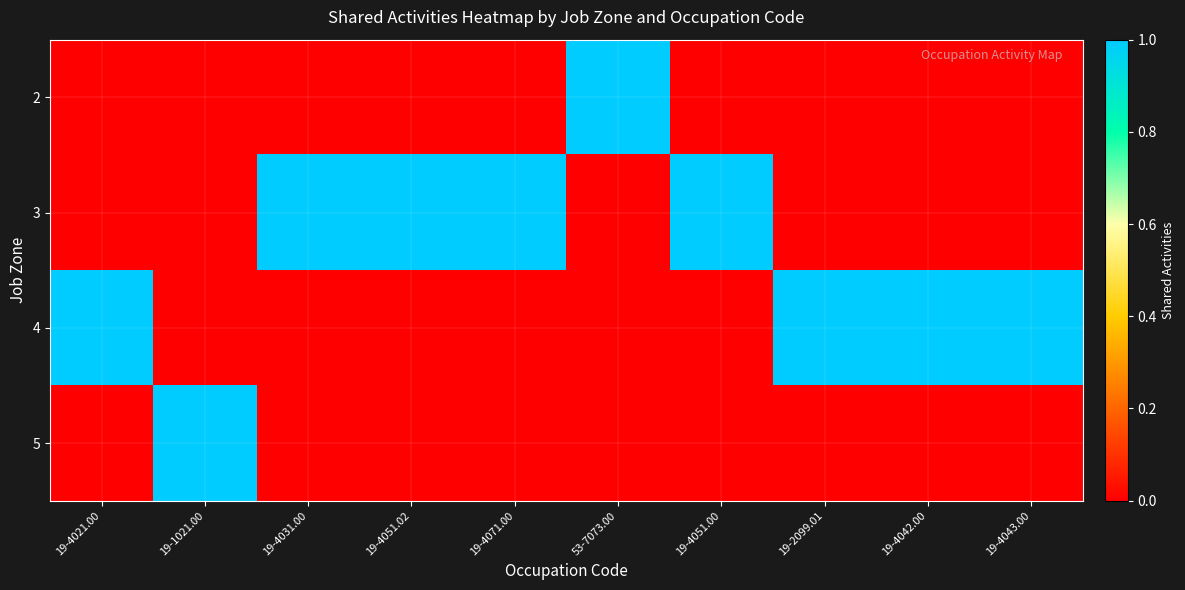

Between 19-4071.00 and 19-4043.00, which series saw the biggest shift?

3